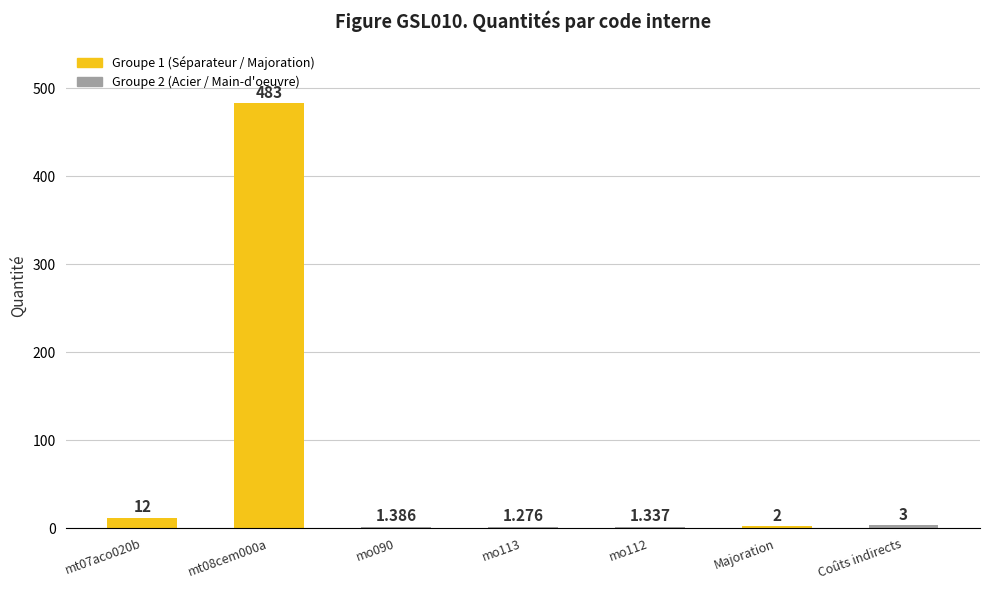

What is the difference between the values at mo113 and Coûts indirects?

1.7